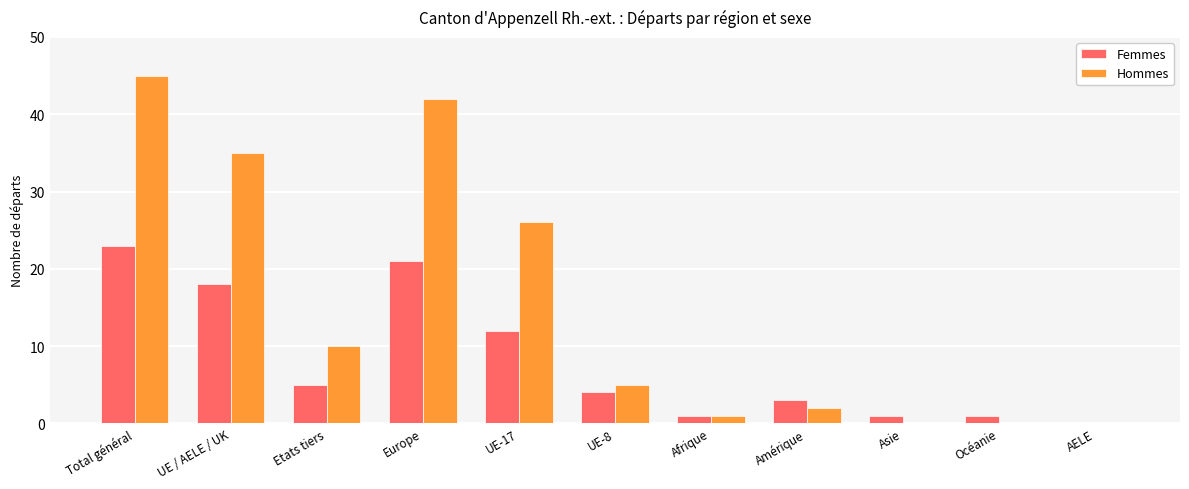

What are all the series names shown in the legend?

Femmes, Hommes